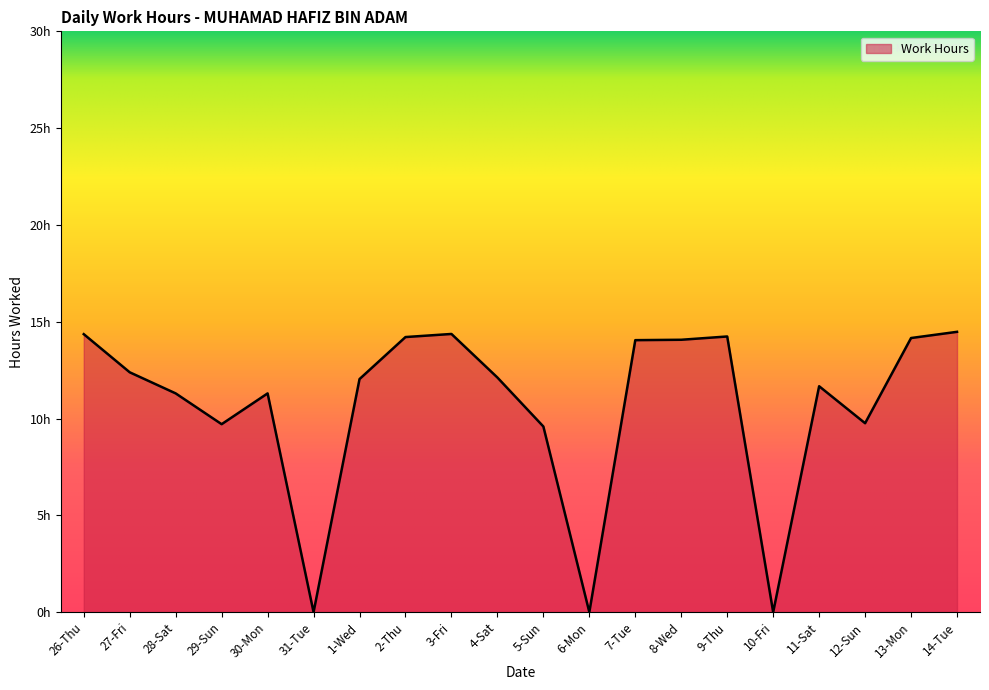

Does the chart display data point markers on the line(s)?

No